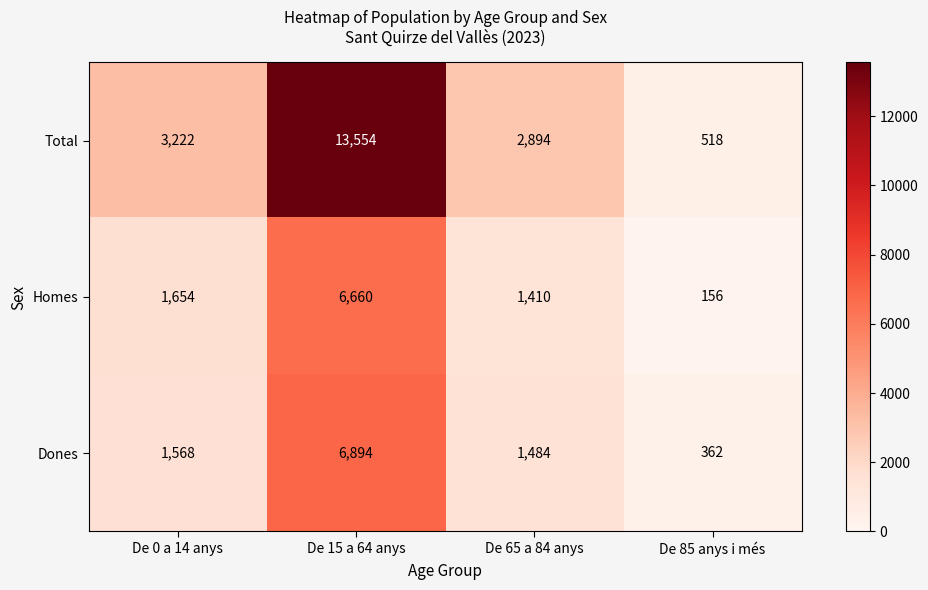

At how many categories does at least one series exceed 10144?

1